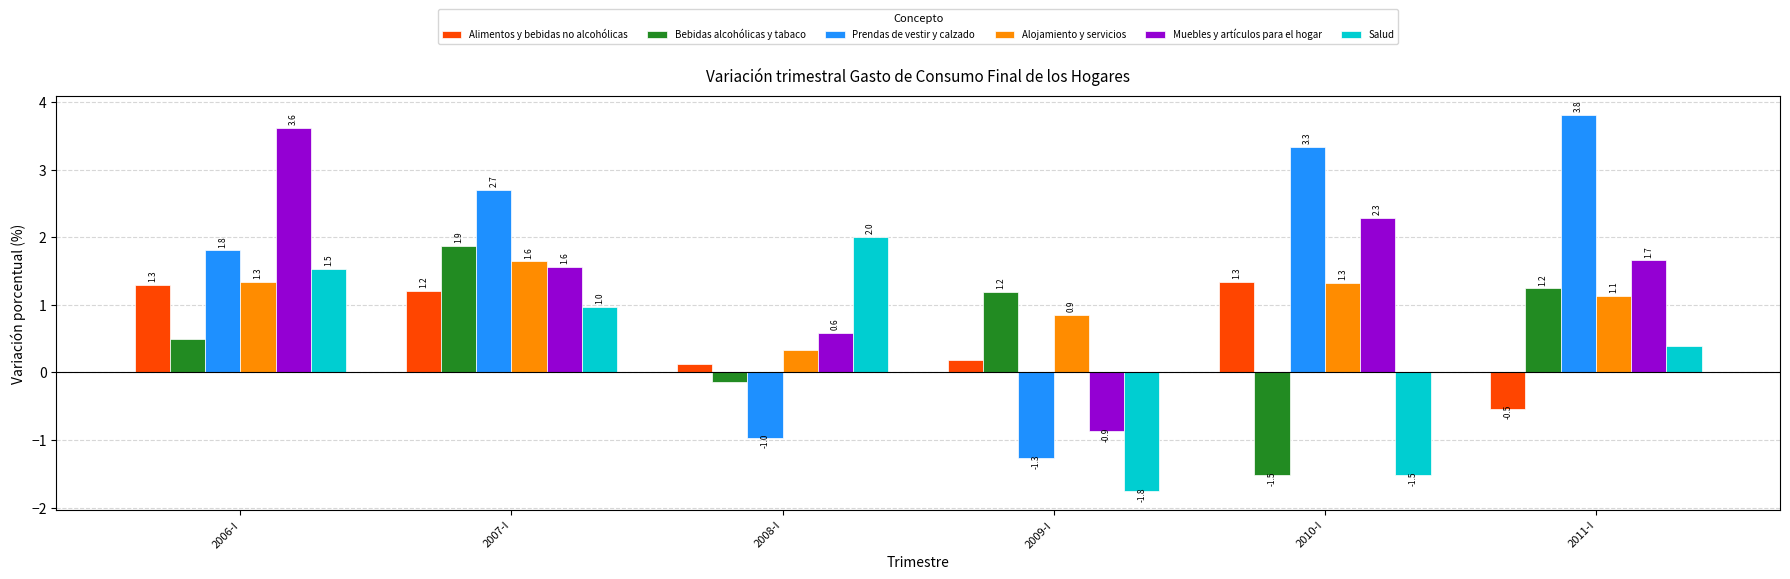

What is the difference between the Muebles y artículos para el hogar values at 2006-I and 2011-I?

2.0